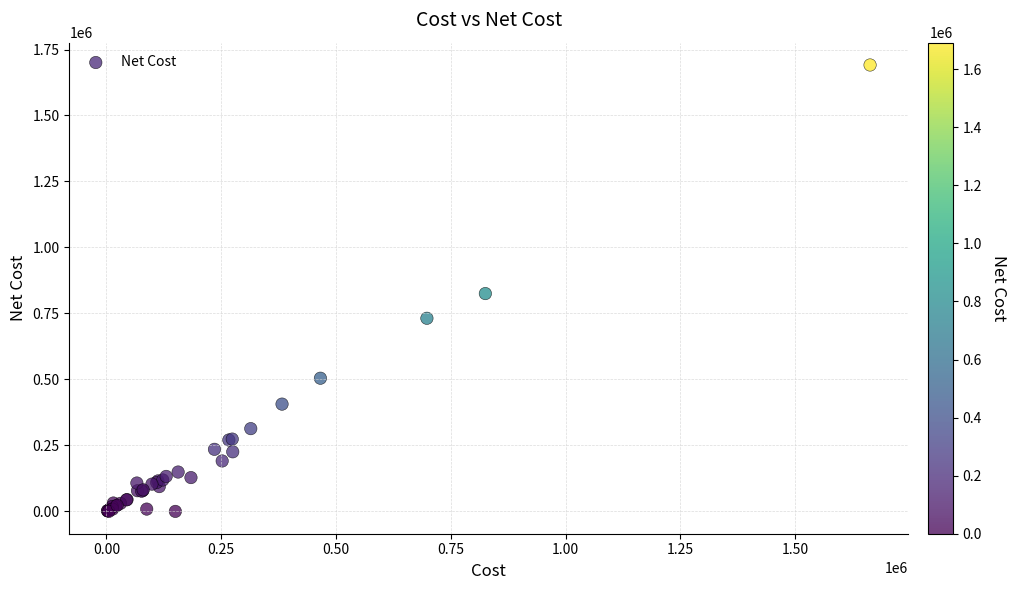

What Y value in the scatter plot is closest to 845680?

825330.6